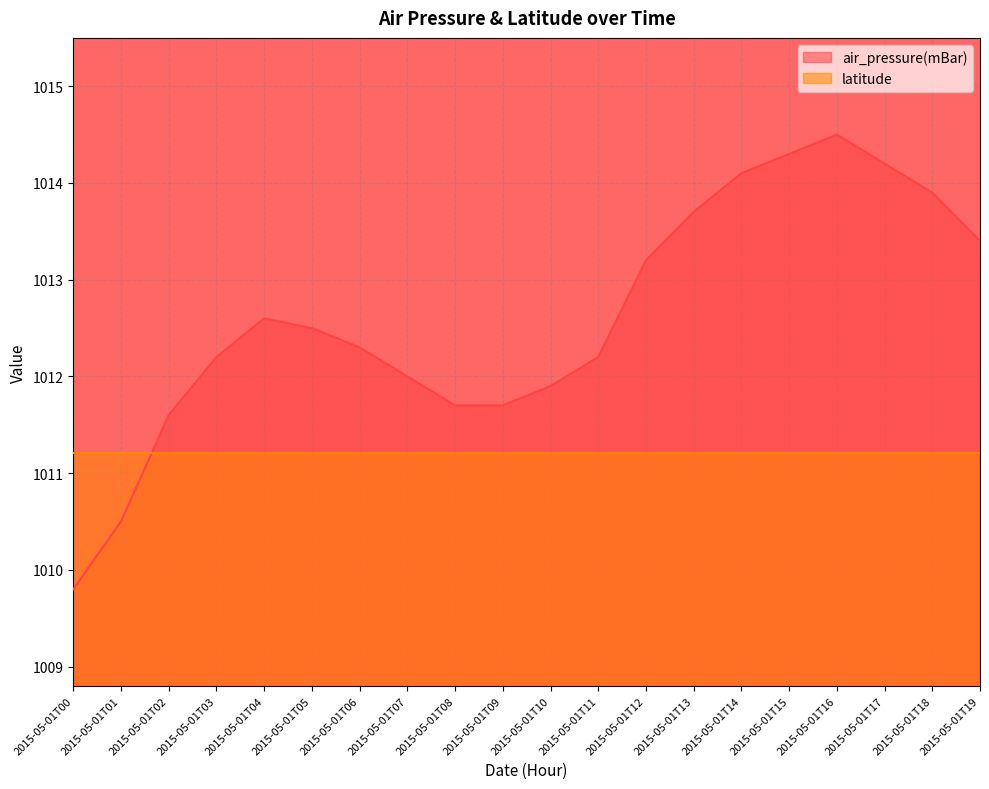

What is the change in value from 2015-05-01T00 to 2015-05-01T05?

+2.7